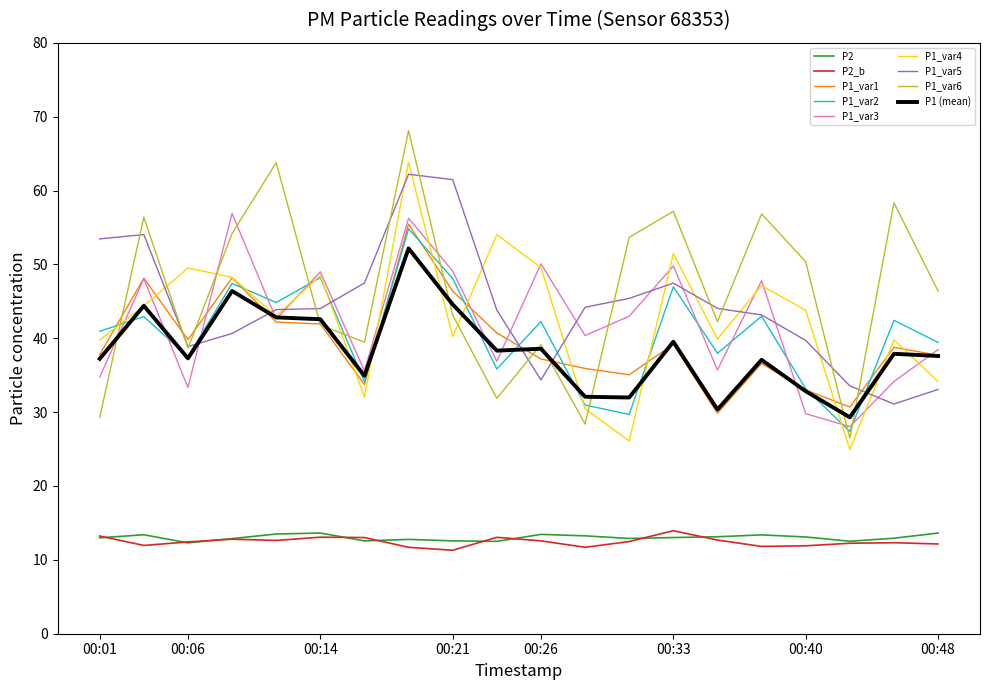

Which series has the widest spread of values?

P1_var6